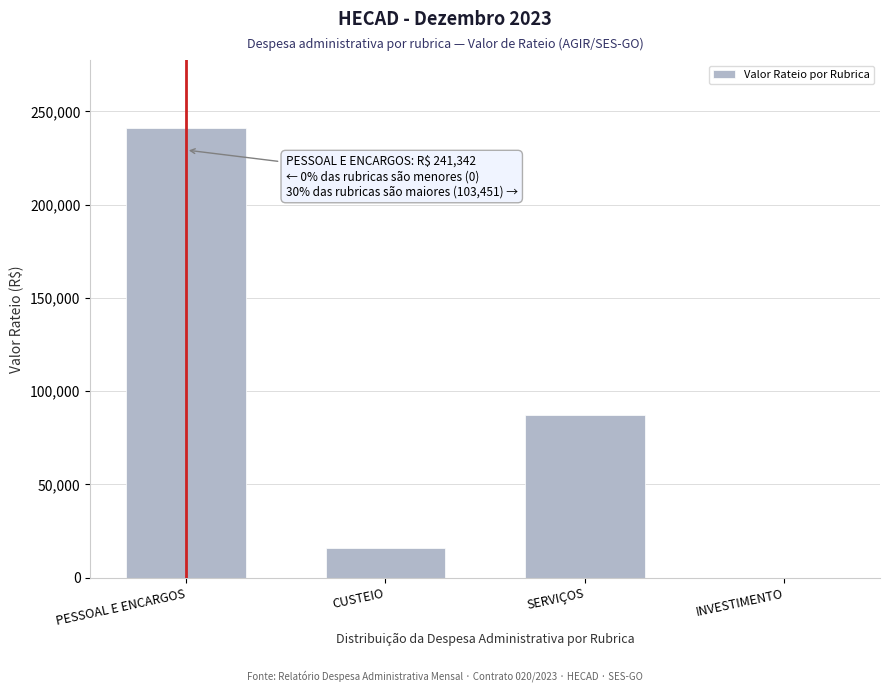

Reading left to right, list all the values displayed in this chart.

PESSOAL E ENCARGOS=241341.9	CUSTEIO=15971.0	SERVIÇOS=87457.3	INVESTIMENTO=22.6